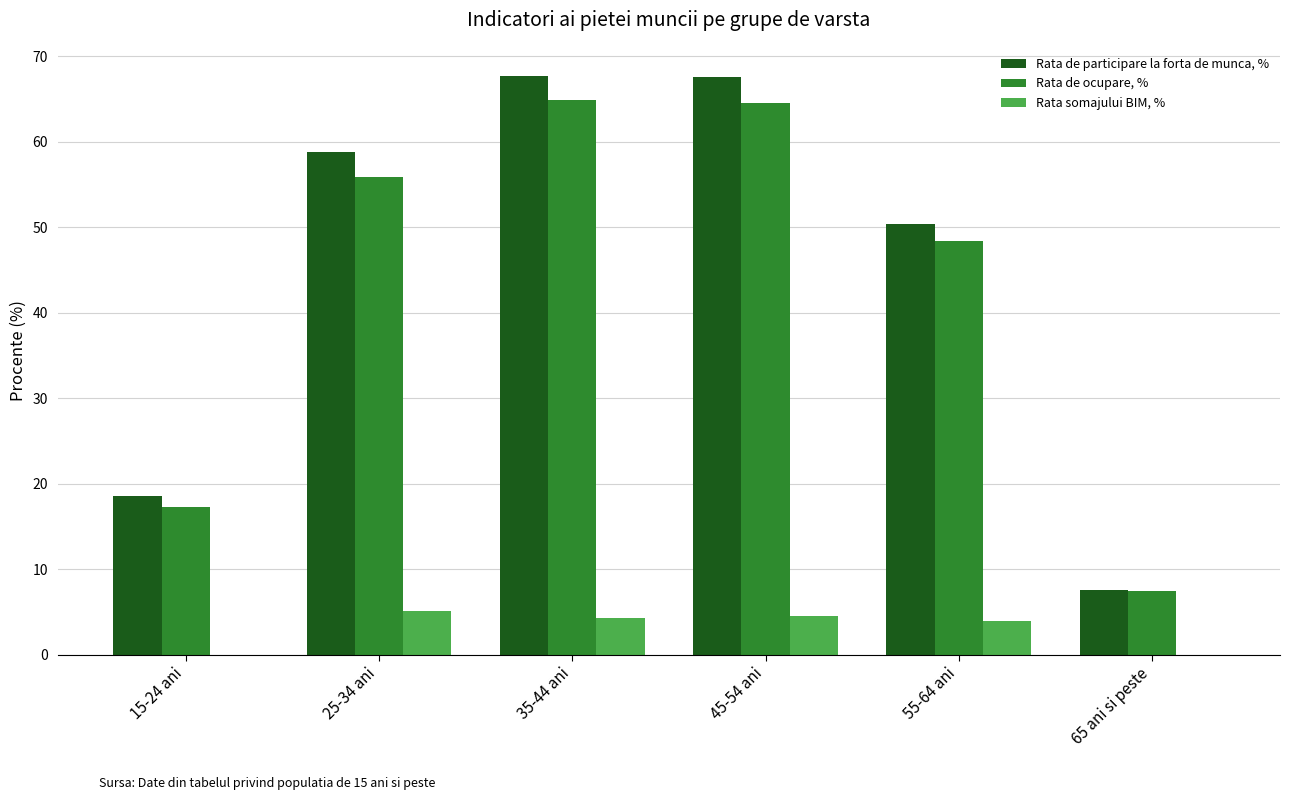

Count the number of data series in this chart.

3